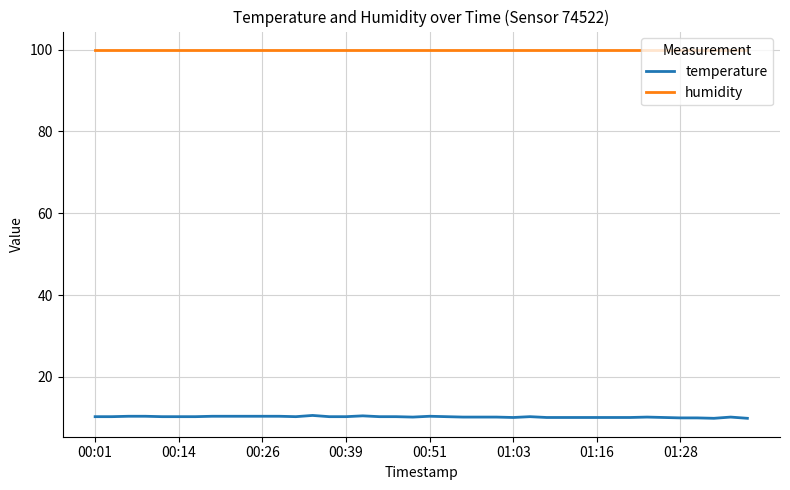

True or false: humidity and temperature cross at least once.

False